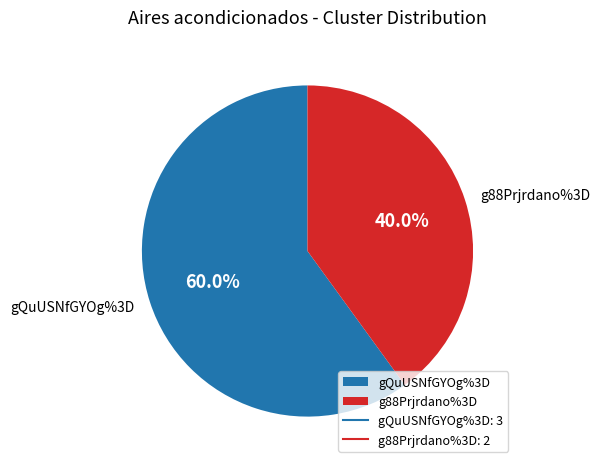

To the nearest percent, what portion does g88Prjrdano%3D represent?

40%